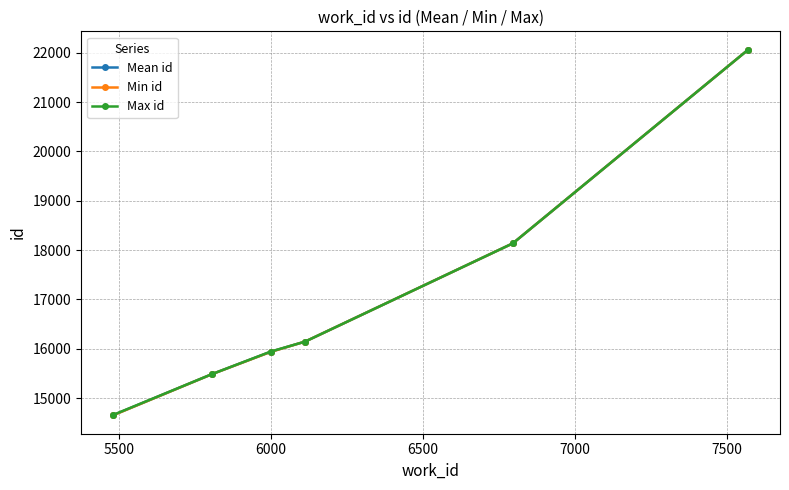

What is the value of the Mean id point at the 5th from the left?

18137.0